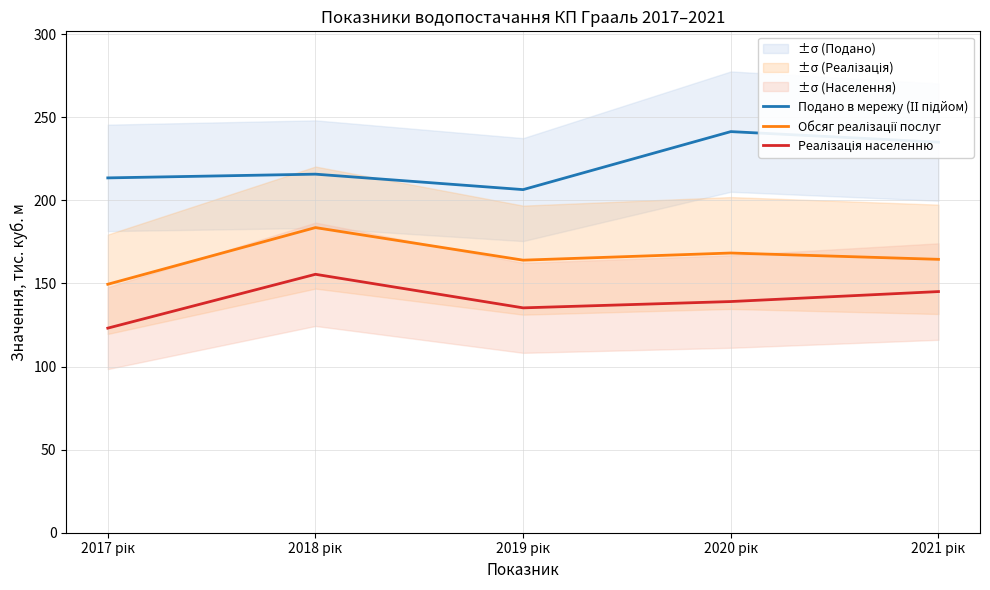

What is the spread (max minus min) of values at 2017 рік?

90.4